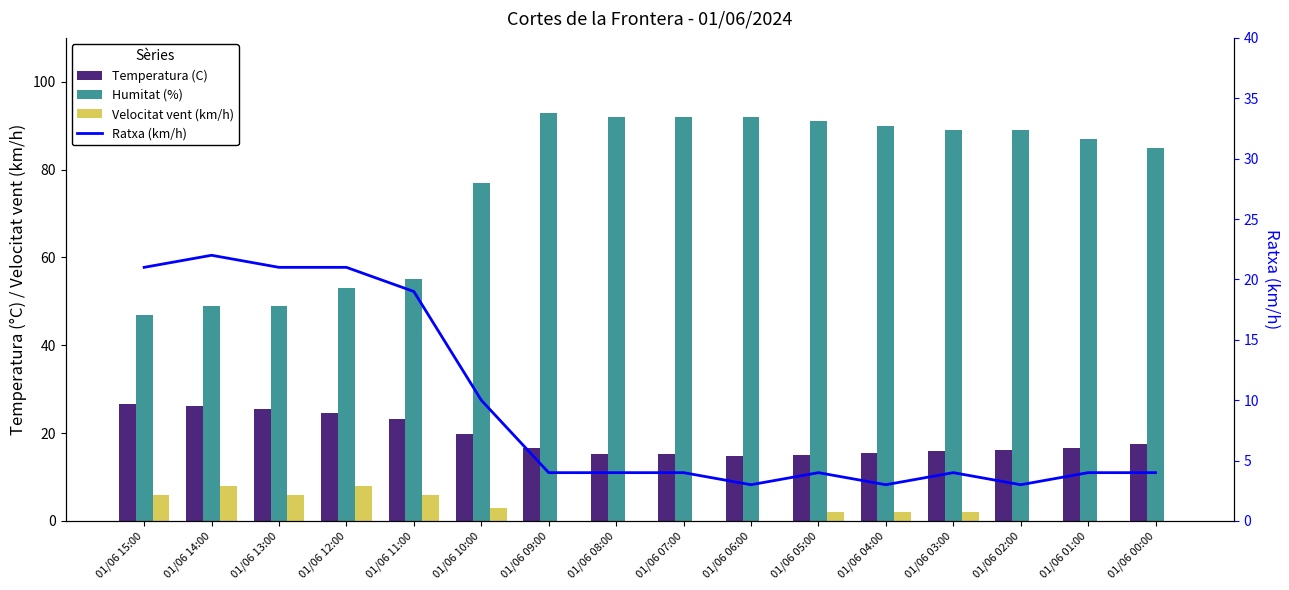

Rank the categories by Ratxa (km/h) value from lowest to highest.

01/06 06:00, 01/06 04:00, 01/06 02:00, 01/06 09:00, 01/06 08:00, 01/06 07:00, 01/06 05:00, 01/06 03:00, 01/06 01:00, 01/06 00:00, 01/06 10:00, 01/06 11:00, 01/06 15:00, 01/06 13:00, 01/06 12:00, 01/06 14:00